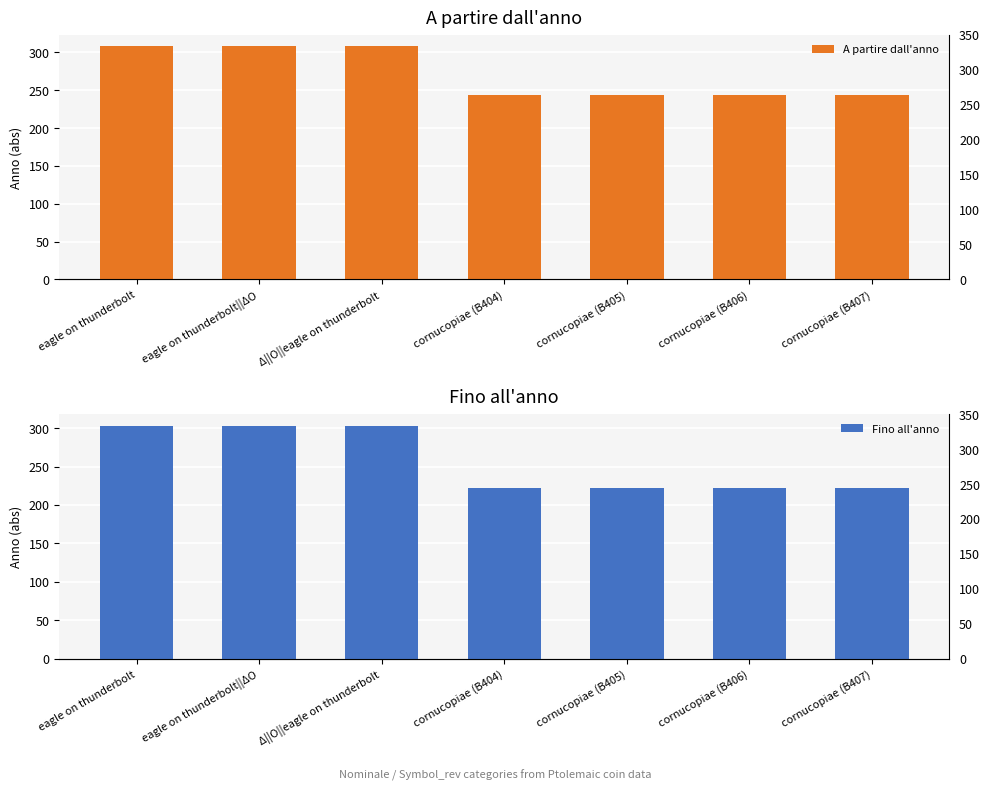

Is the value of A partire dall'anno at cornucopiae (B406) greater than the value of Fino all'anno at cornucopiae (B407)?

Yes